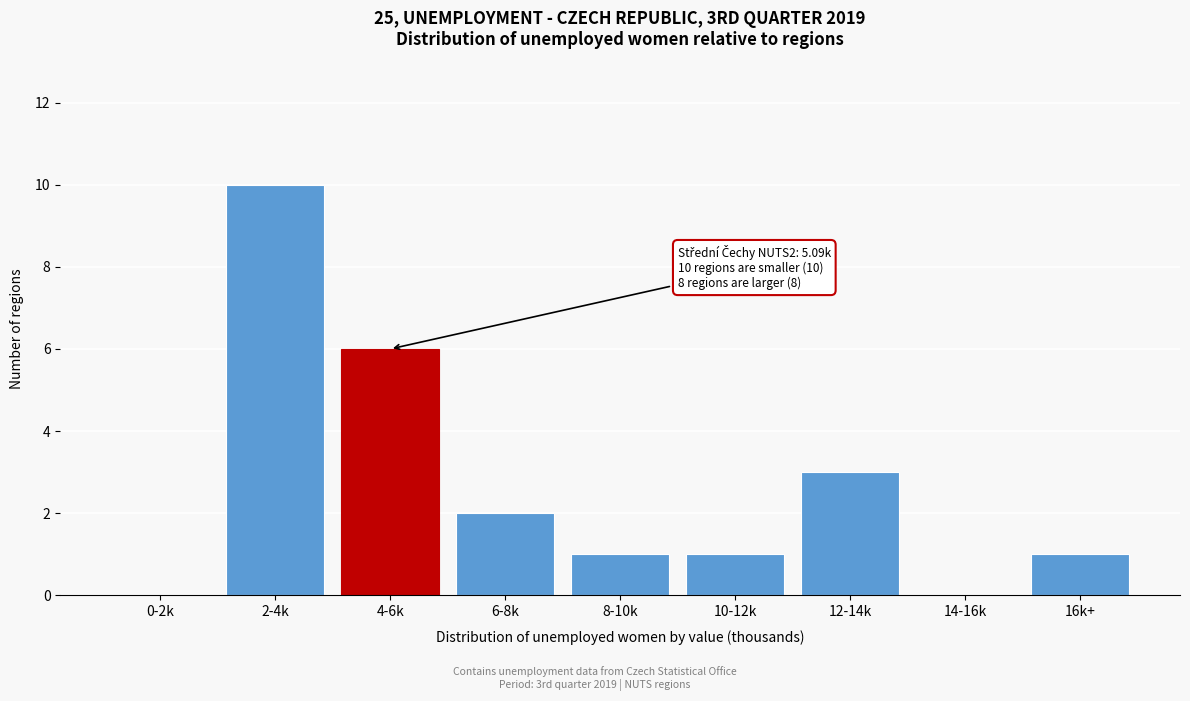

Reading left to right, what are all the values shown in this chart?

0-2k=0	2-4k=10	4-6k=6	6-8k=2	8-10k=1	10-12k=1	12-14k=3	14-16k=0	16k+=1